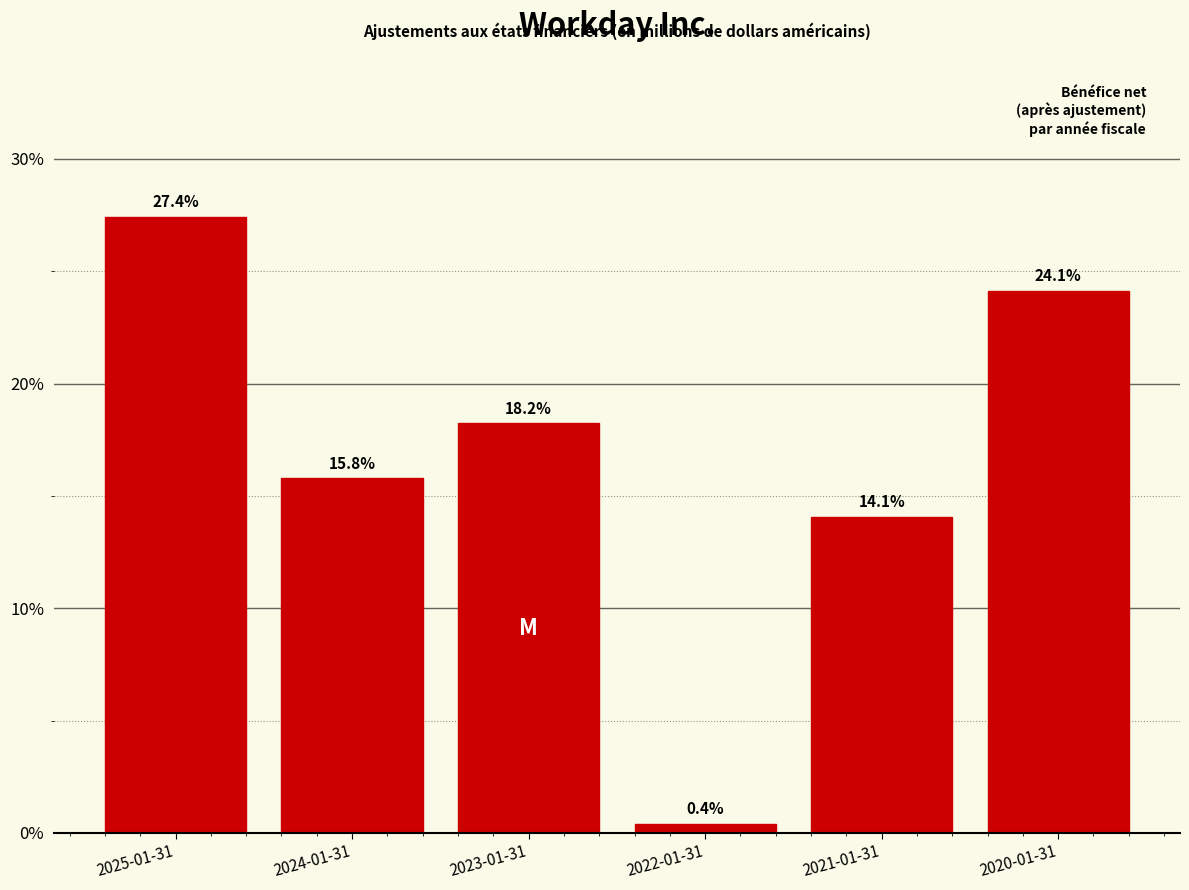

Reading left to right, transcribe all the data shown in this chart.

27.4	15.8	18.2	0.4	14.1	24.1